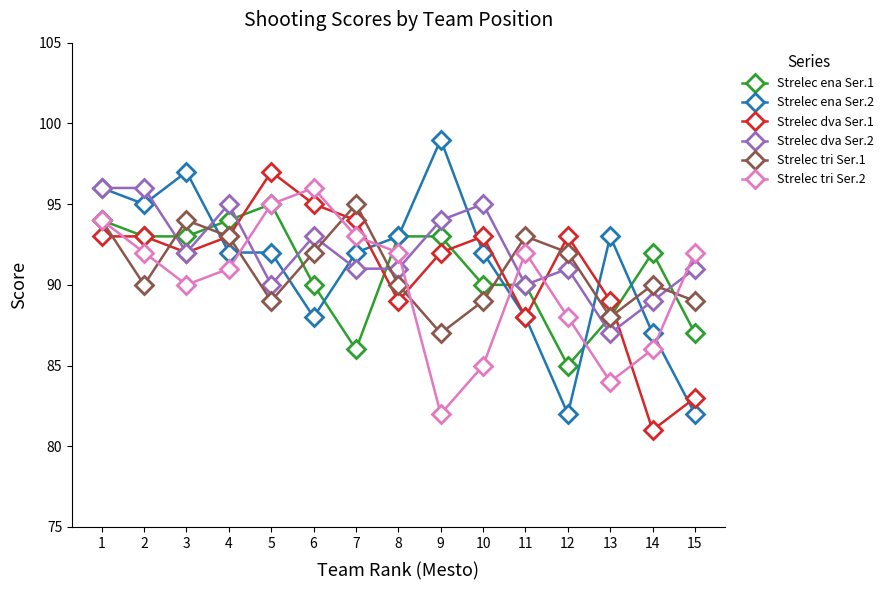

How many data points does each series have?

15